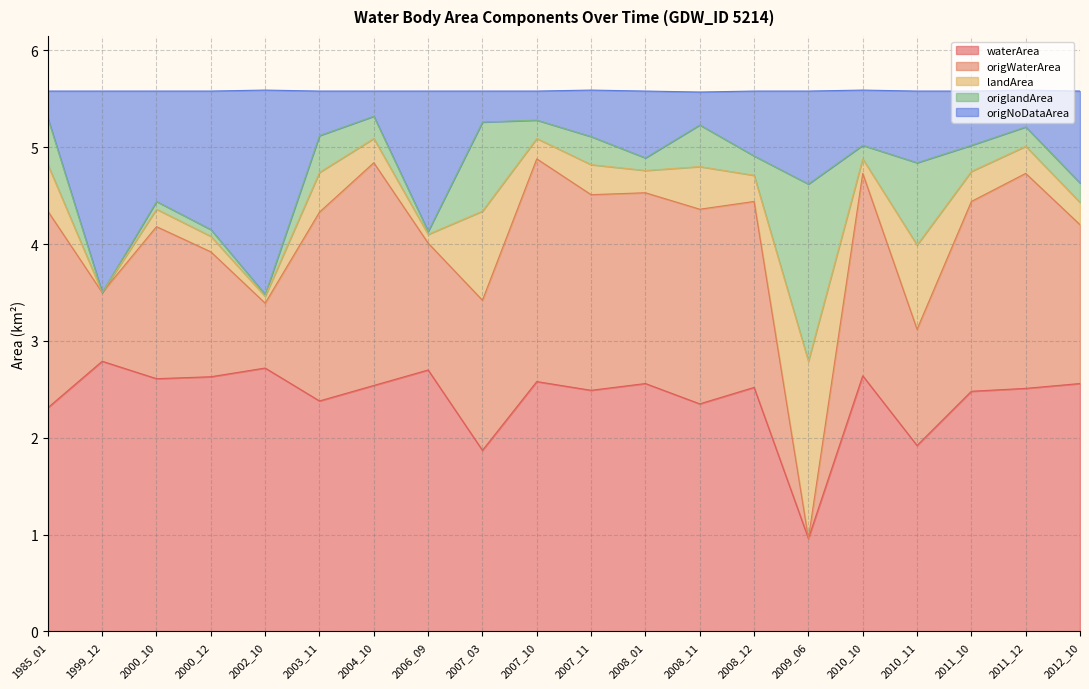

The waterArea series shows 4.6 at 1999_12. True or false?

False